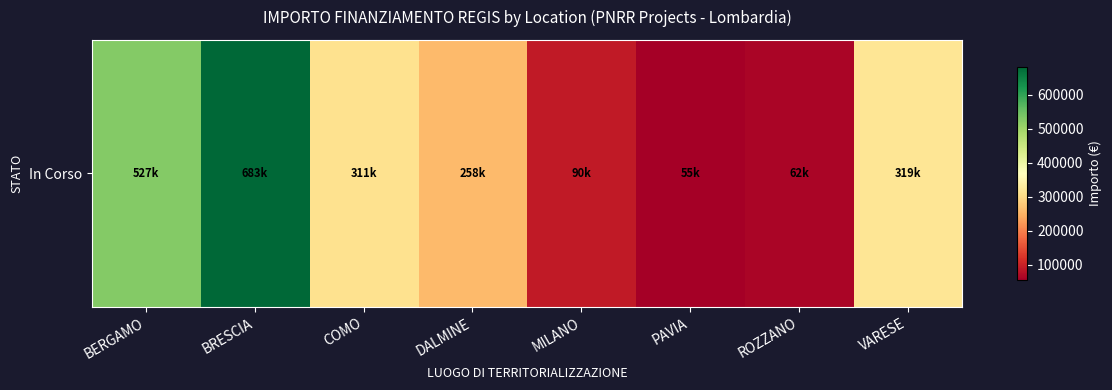

Which category has the lowest value across all series?

PAVIA